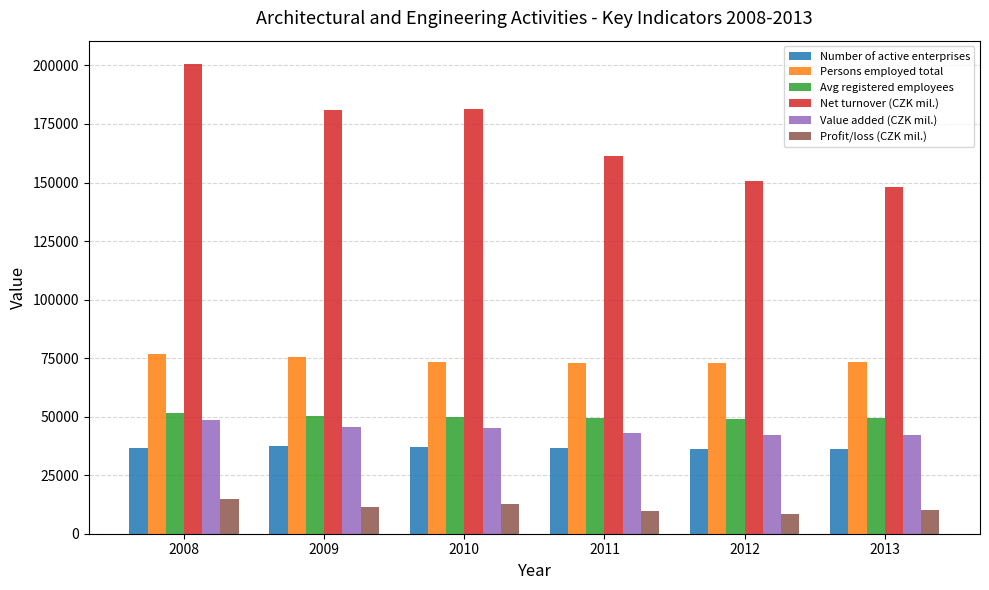

What are all the series names shown in the legend?

Number of active enterprises, Persons employed total, Avg registered employees, Net turnover (CZK mil.), Value added (CZK mil.), Profit/loss (CZK mil.)